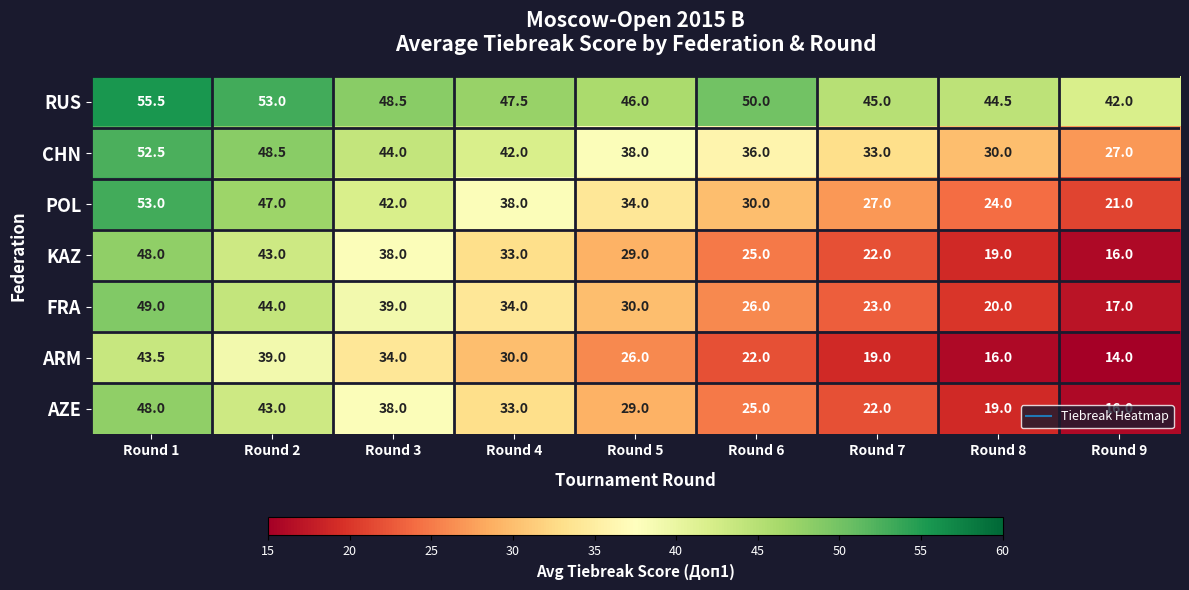

Rank the categories by AZE value from lowest to highest.

Round 9, Round 8, Round 7, Round 6, Round 5, Round 4, Round 3, Round 2, Round 1